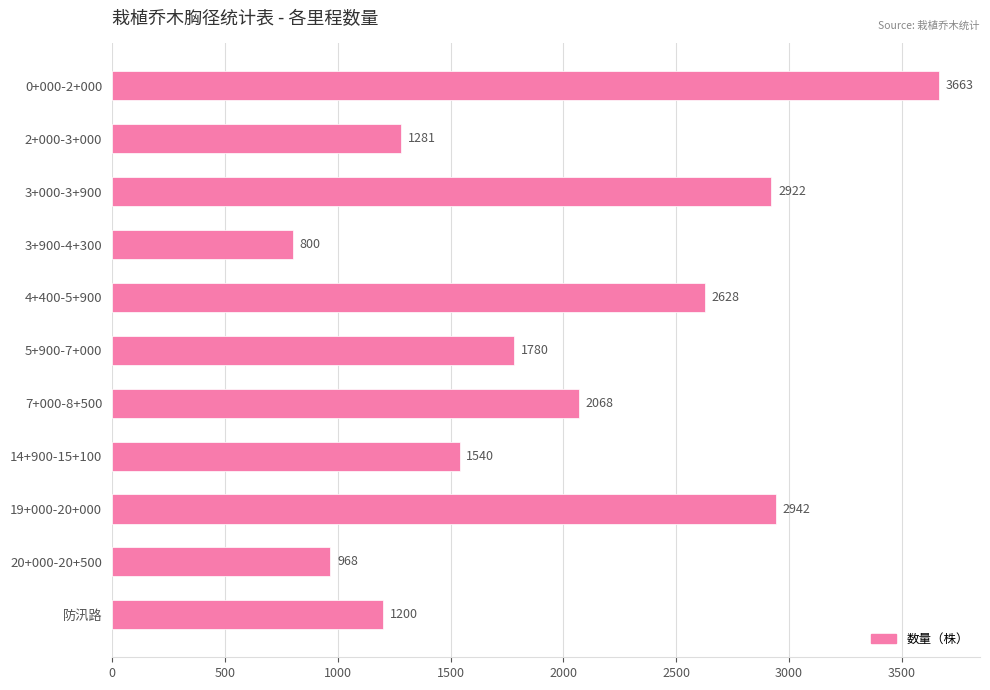

Are the bars grouped side by side (vs. stacked)?

No